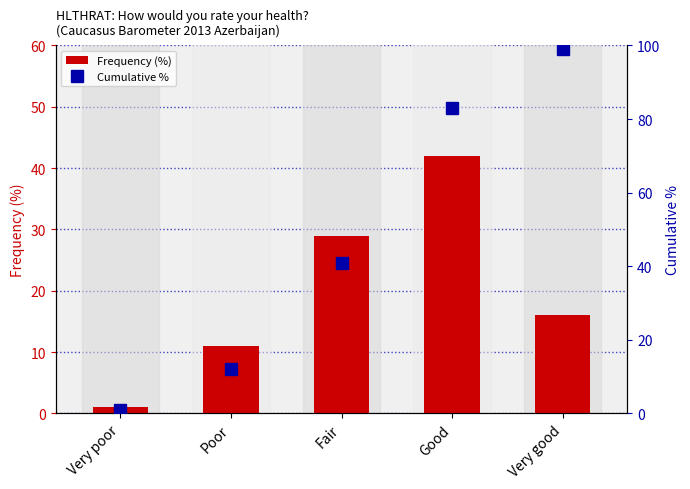

Reading left to right, what are all the values shown in this chart?

Frequency (%): Very poor=1	Poor=11	Fair=29	Good=42	Very good=16
Cumulative %: Very poor=1	Poor=12	Fair=41	Good=83	Very good=99